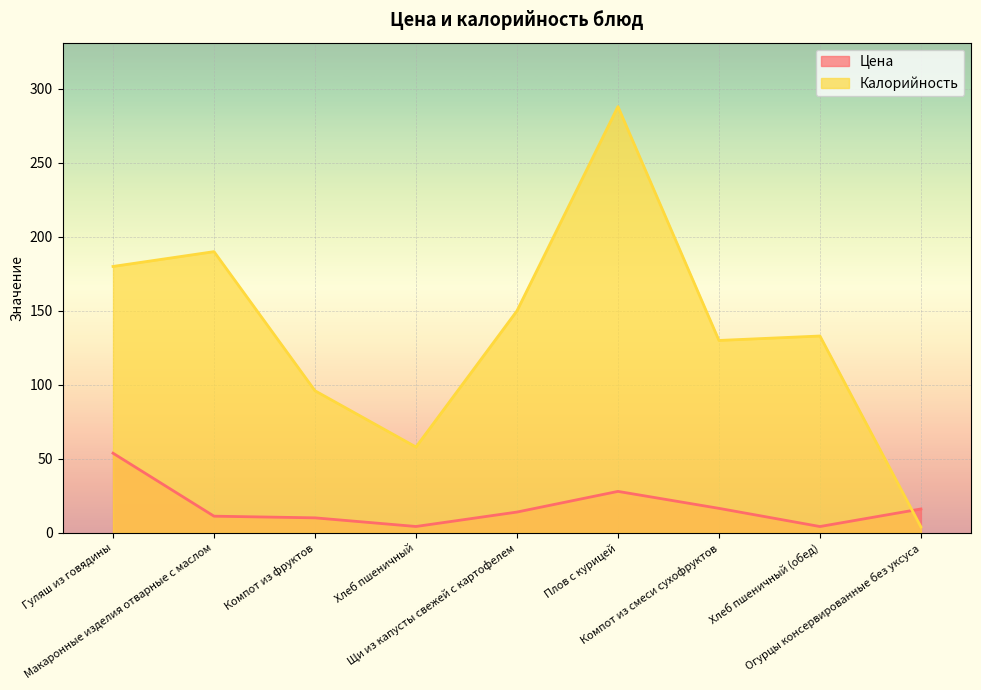

How many lines are shown in the chart?

2